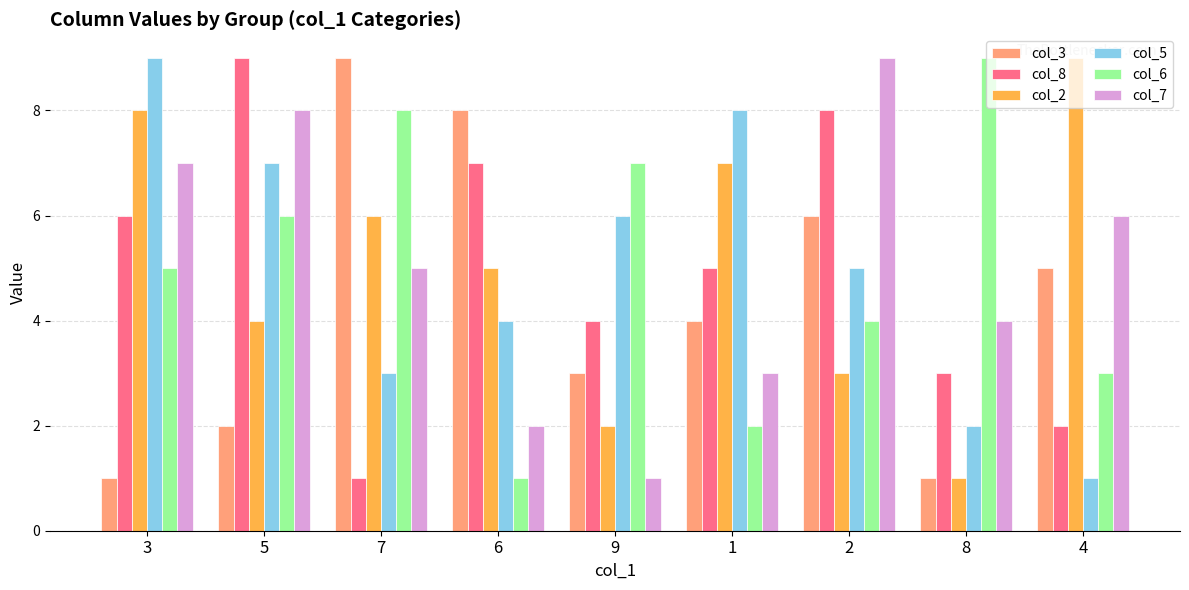

True or false: col_7 has a value of 3 at 1.

True